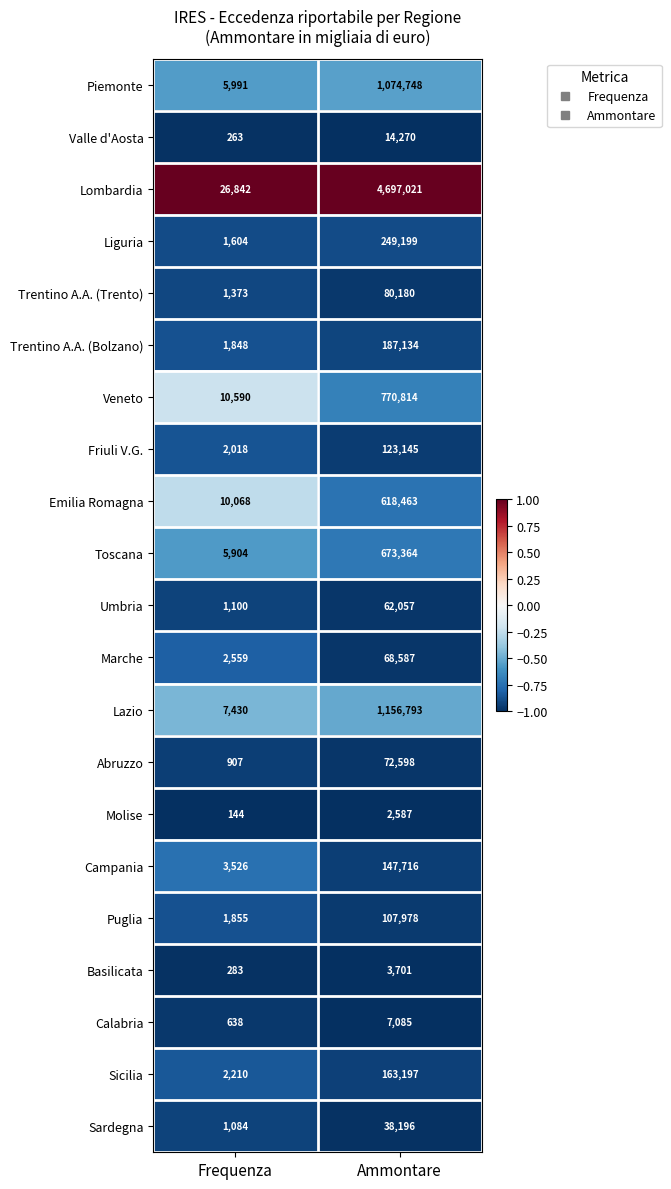

At which category is the sum across all series the highest?

Ammontare